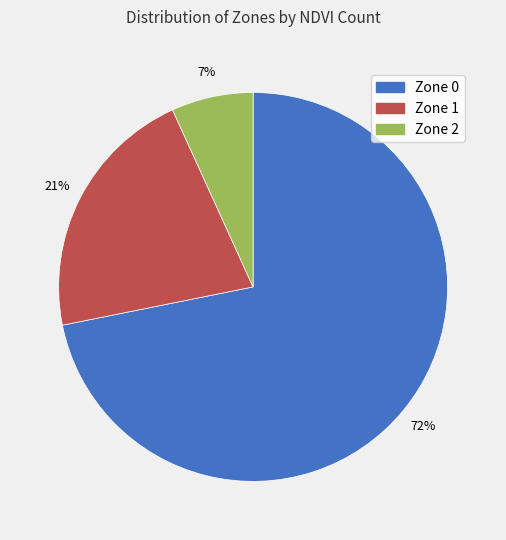

How many segments does this pie chart have?

3